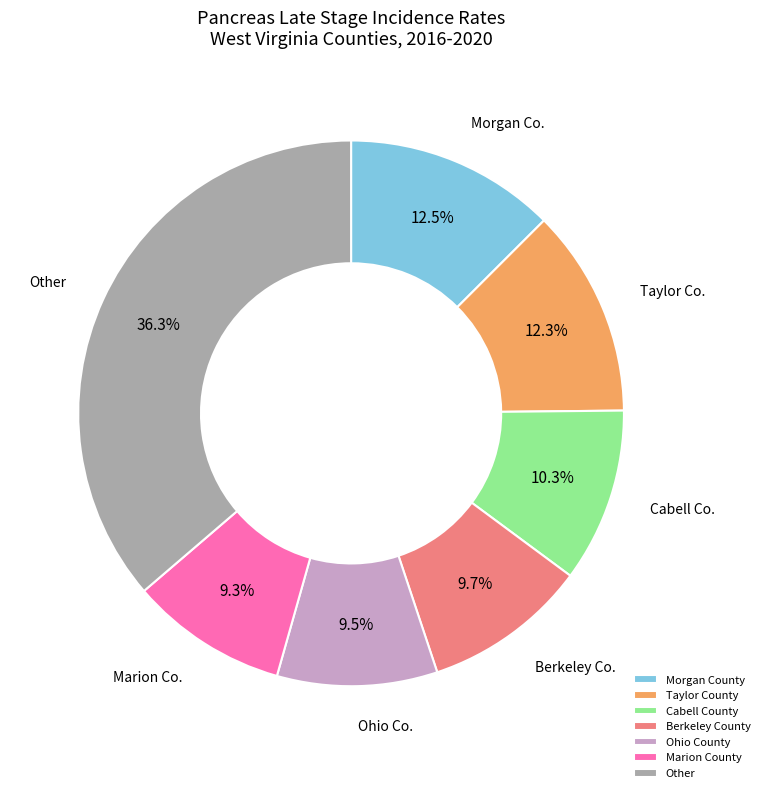

Is there any slice that represents more than half of the pie?

No